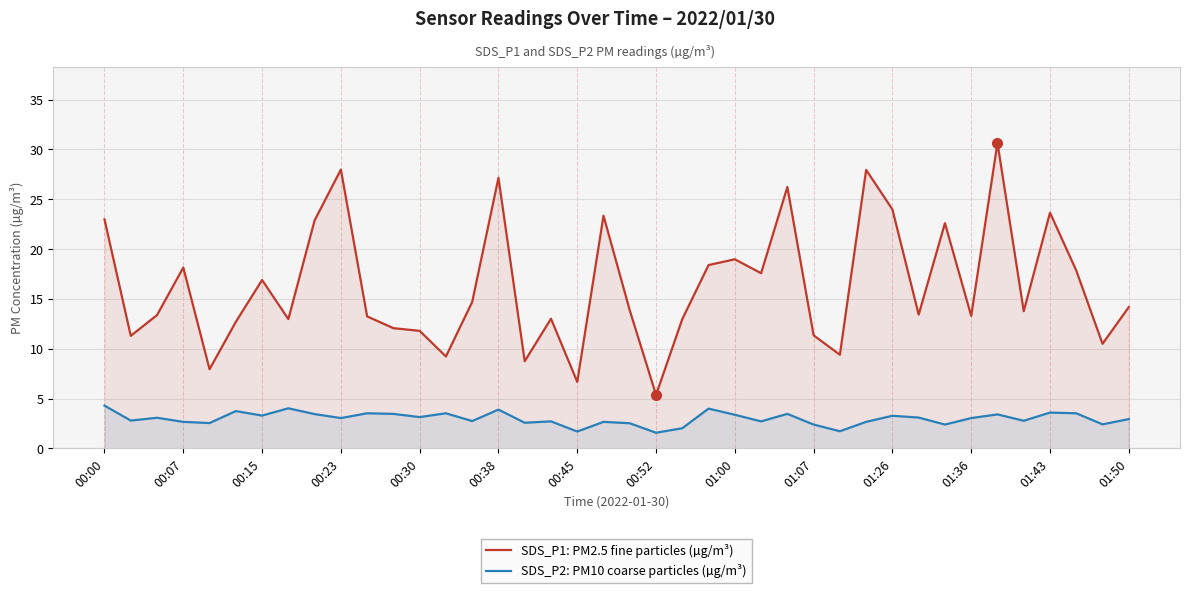

The SDS_P1: PM2.5 fine particles (µg/m³) series shows 14.7 at 14. True or false?

True